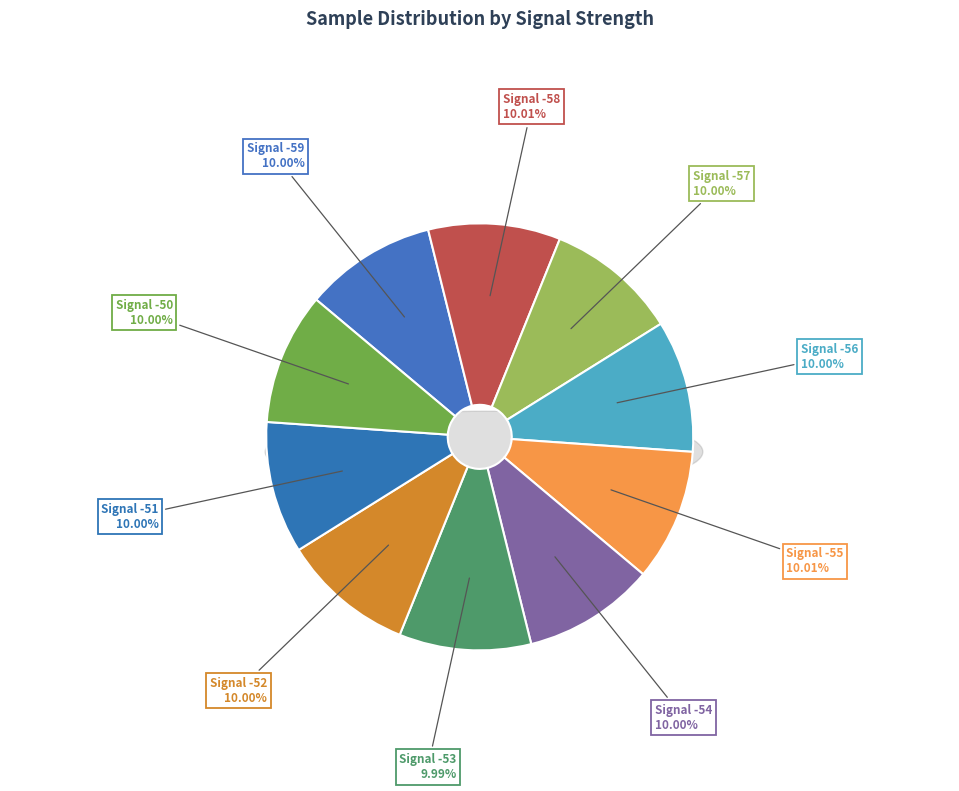

To the nearest percent, what is the average slice percentage?

10%